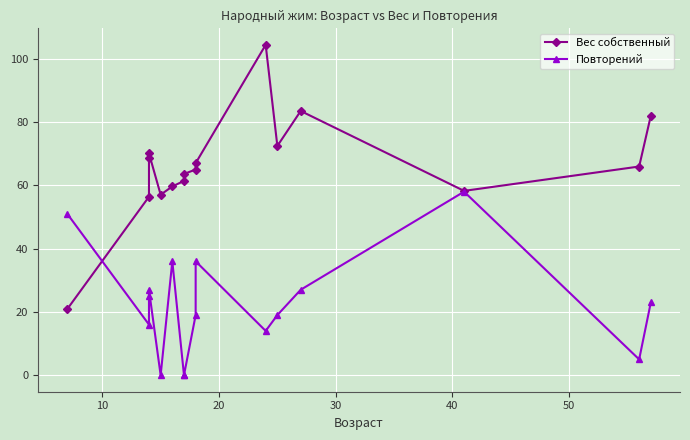

What are all the series names shown in the legend?

Вес собственный, Повторений